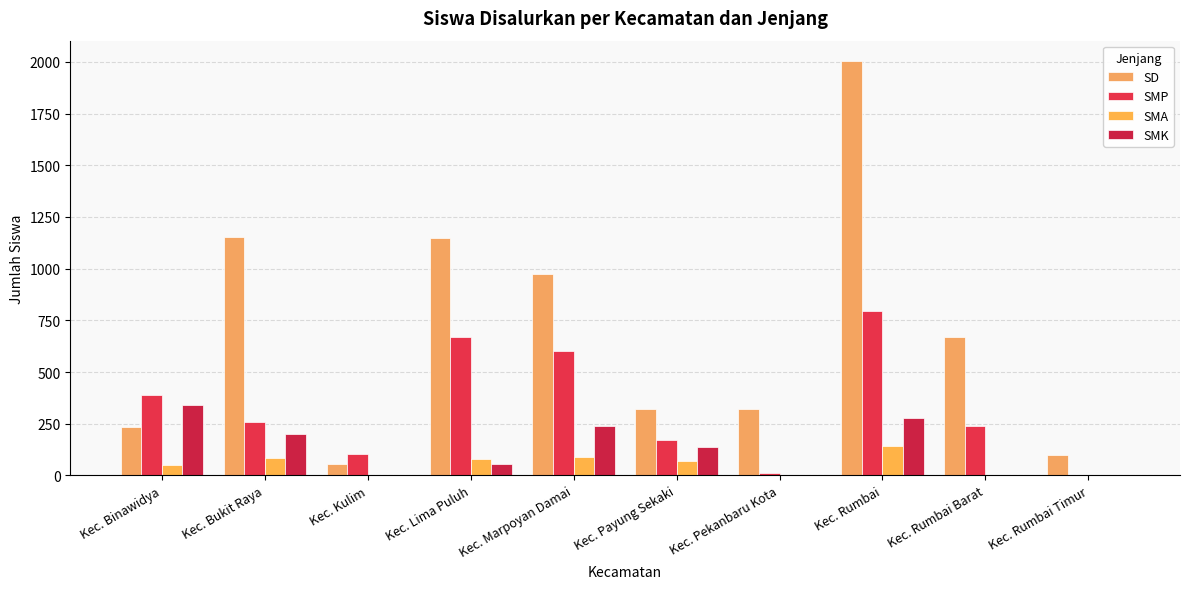

Where does the SMA series first go above 67?

Kec. Bukit Raya